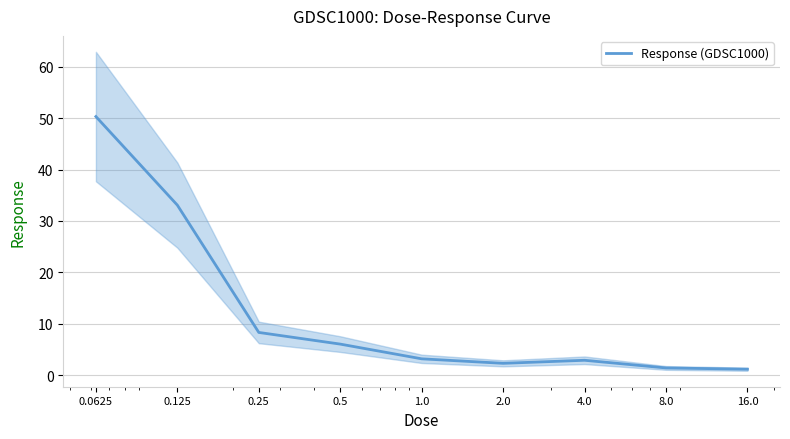

Reading left to right, list all the values displayed in this chart.

0.0625=50.3	0.125=33.1	0.25=8.4	0.5=6.1	1.0=3.2	2.0=2.4	4.0=2.9	8.0=1.5	16.0=1.2